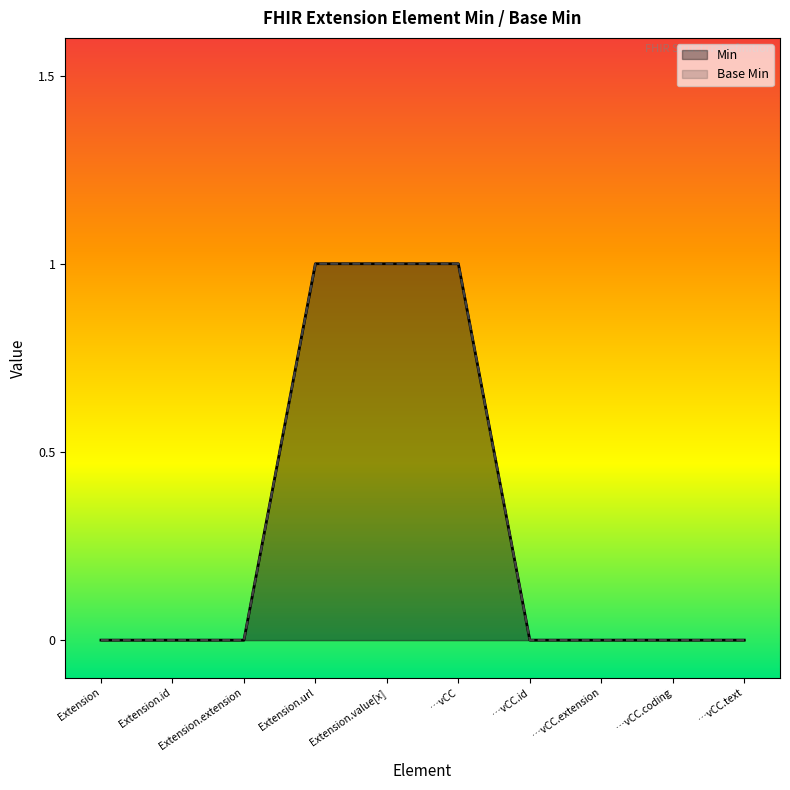

How many Base Min values are between 0 and 1?

10